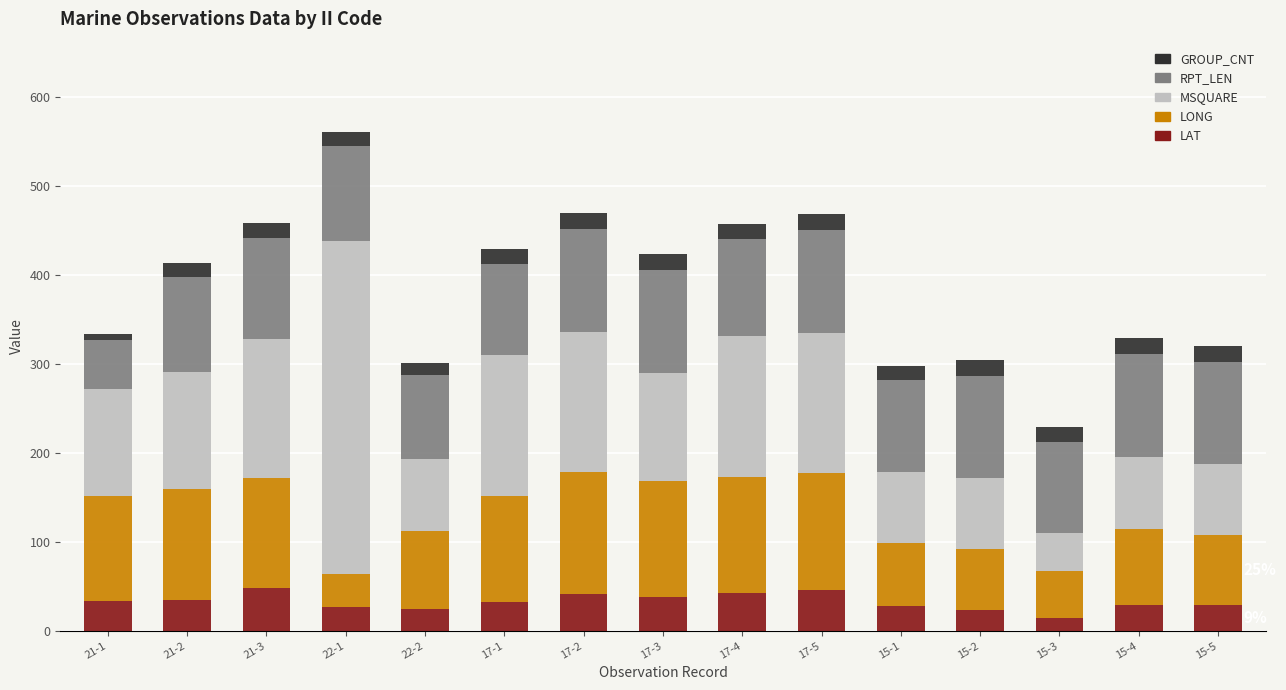

How many categories are shown in the chart?

15